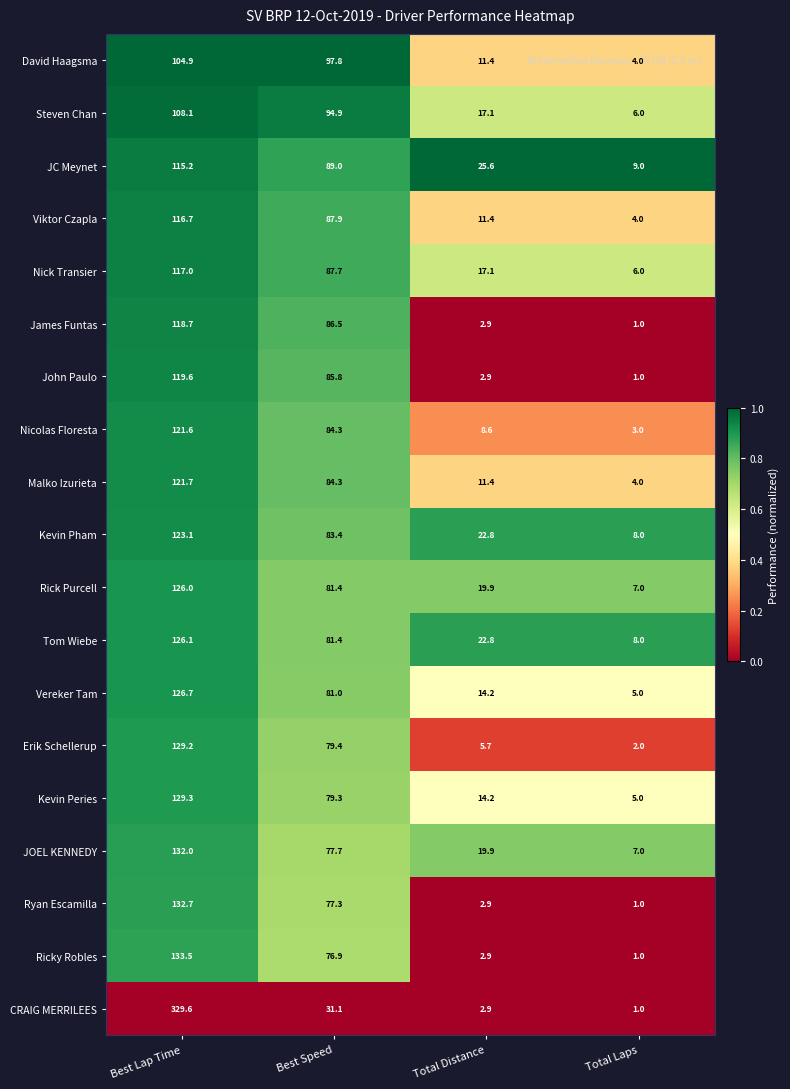

What is the sum of all CRAIG MERRILEES values?

364.6